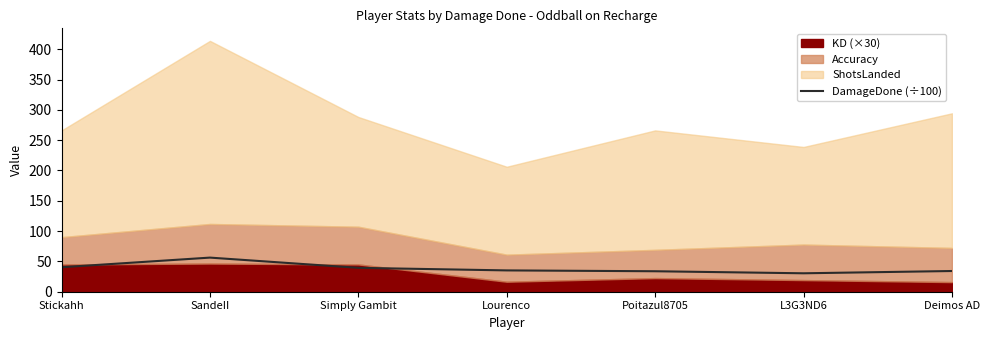

Count the number of categories in the chart.

7